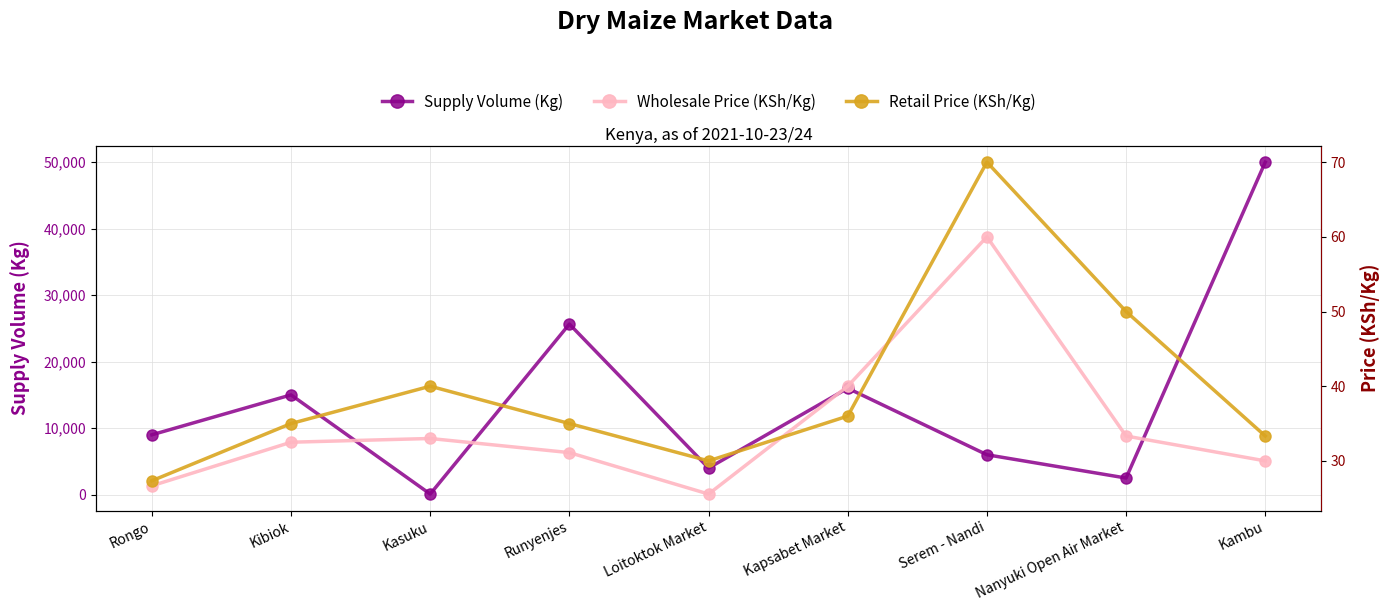

The Retail Price (KSh/Kg) series shows 66.5 at Nanyuki Open Air Market. True or false?

False